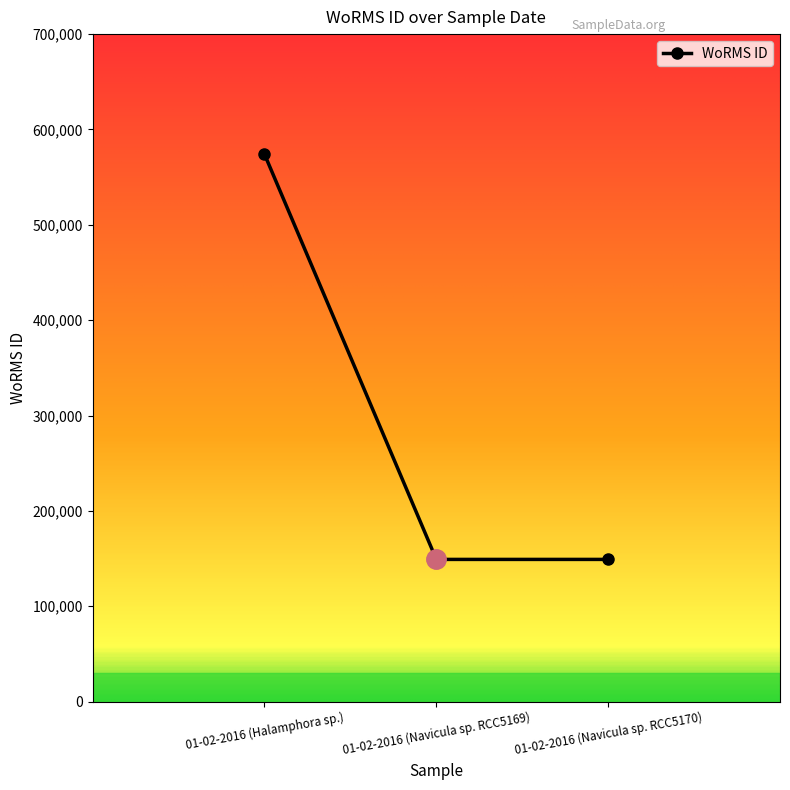

What is the sum of the values at 01-02-2016 (Halamphora sp.) and 01-02-2016 (Navicula sp. RCC5169)?

723206